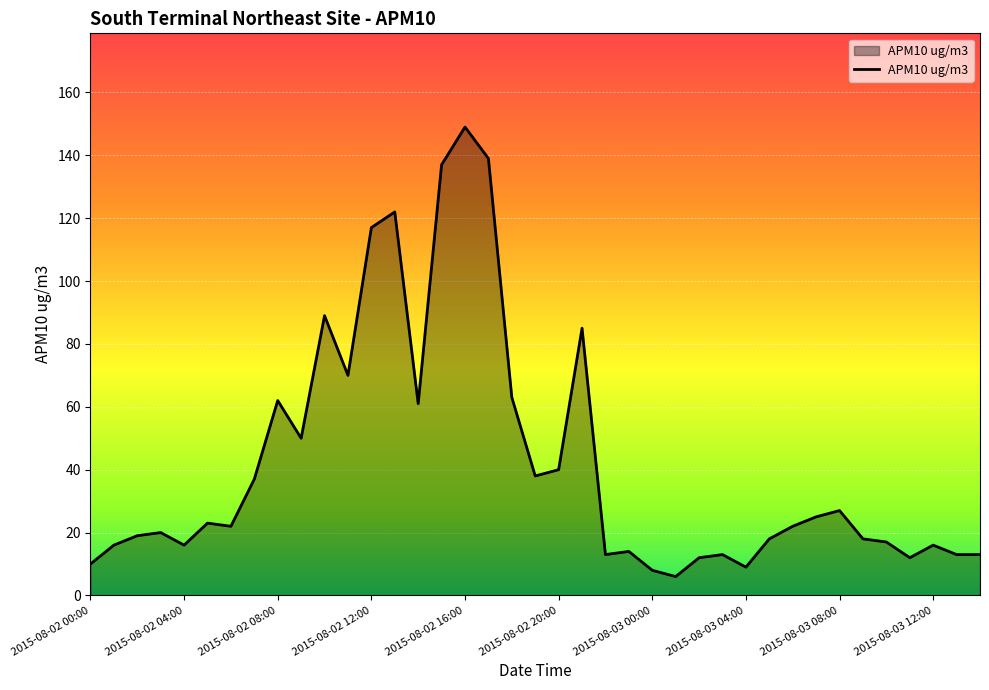

What is the maximum value shown in the chart?

149